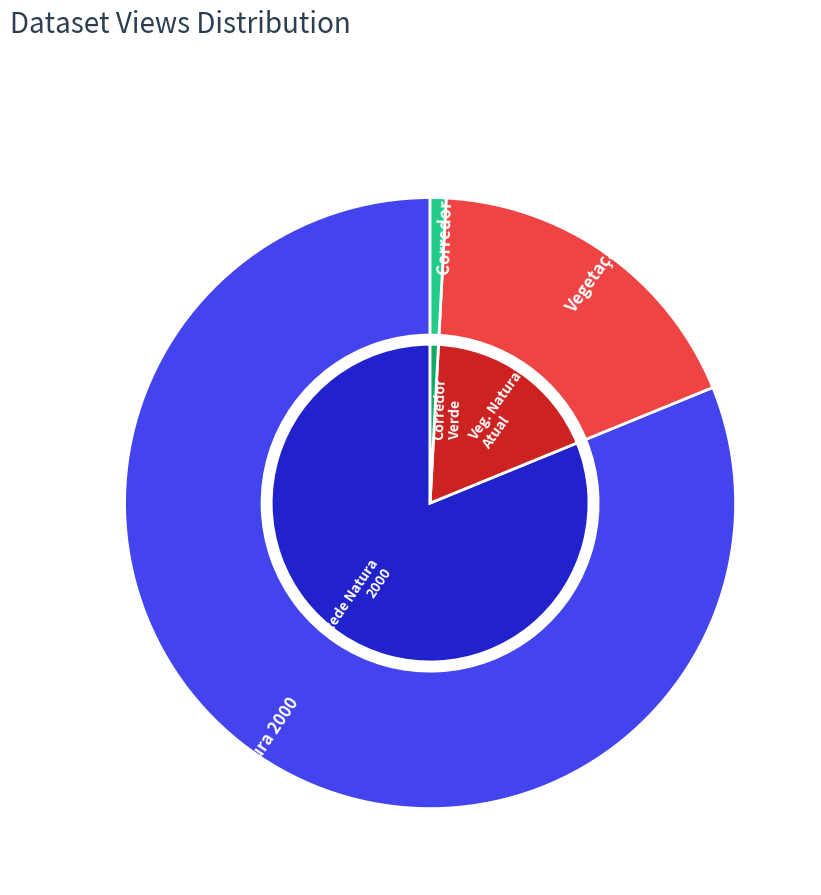

Which category has the biggest portion of the pie?

Rede Natura 2000